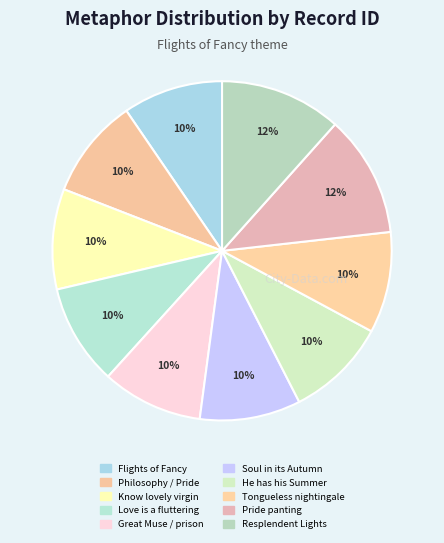

Count the number of slices in the pie.

10